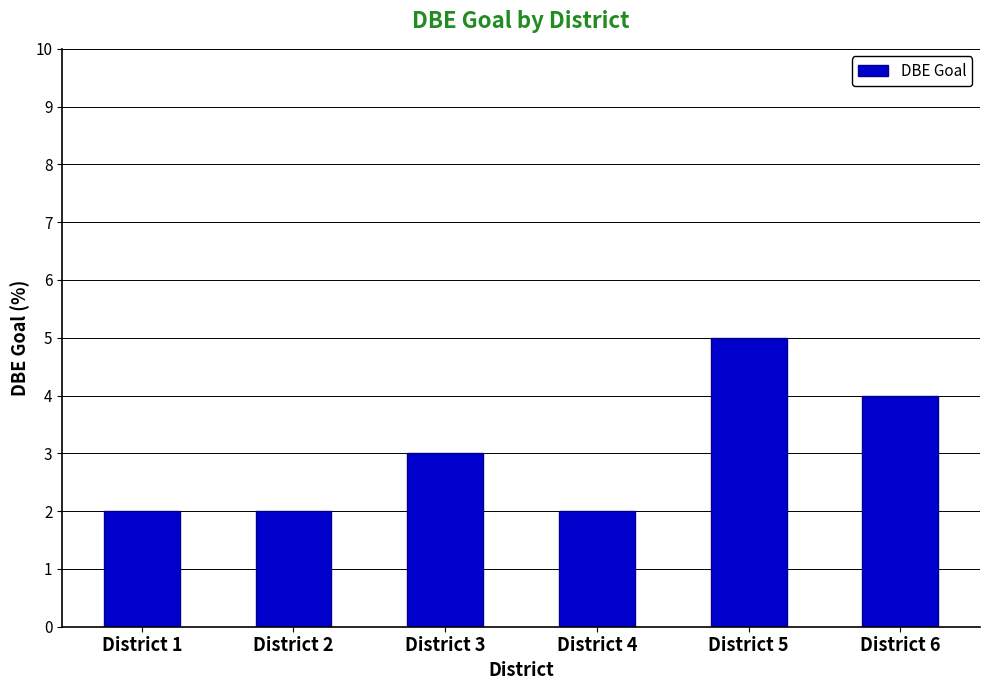

Count the number of categories in the chart.

6